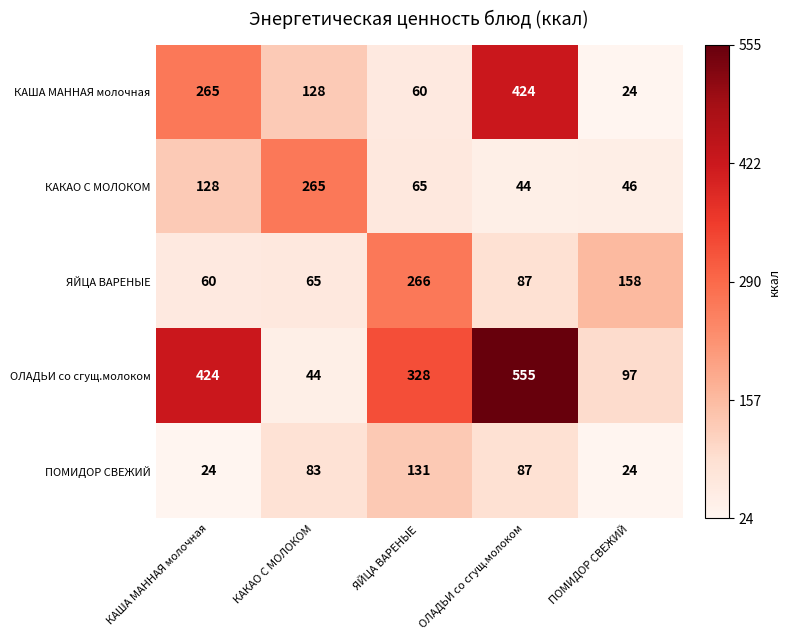

Reading left to right, extract all data points from this chart.

КАША МАННАЯ молочная: 265	128	60	424	24
КАКАО С МОЛОКОМ: 128	265	65	44	46
ЯЙЦА ВАРЕНЫЕ: 60	65	266	87	158
ОЛАДЬИ со сгущ.молоком: 424	44	328	555	97
ПОМИДОР СВЕЖИЙ: 24	83	131	87	24